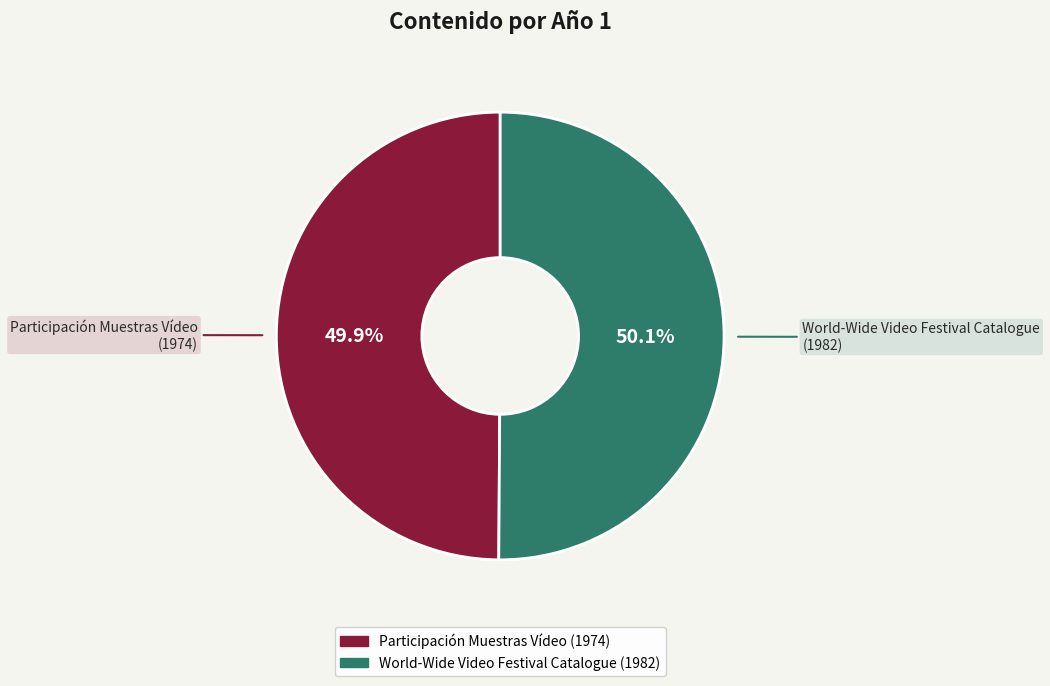

Is there any slice that represents more than half of the pie?

Yes